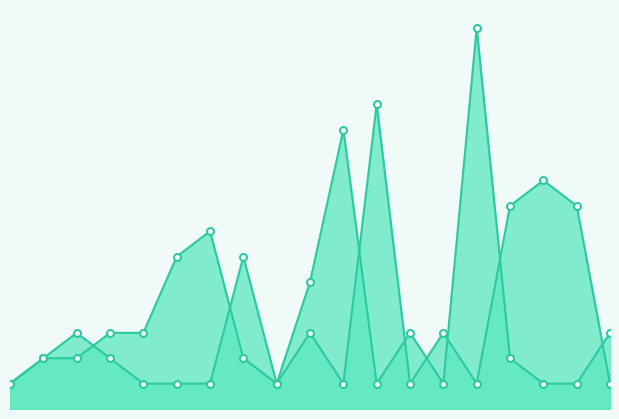

List the labels in order of Peak Position value, largest first.

15, 11, 7, 6, 10, 4, 5, 13, 19, 2, 3, 8, 16, 1, 9, 12, 14, 17, 18